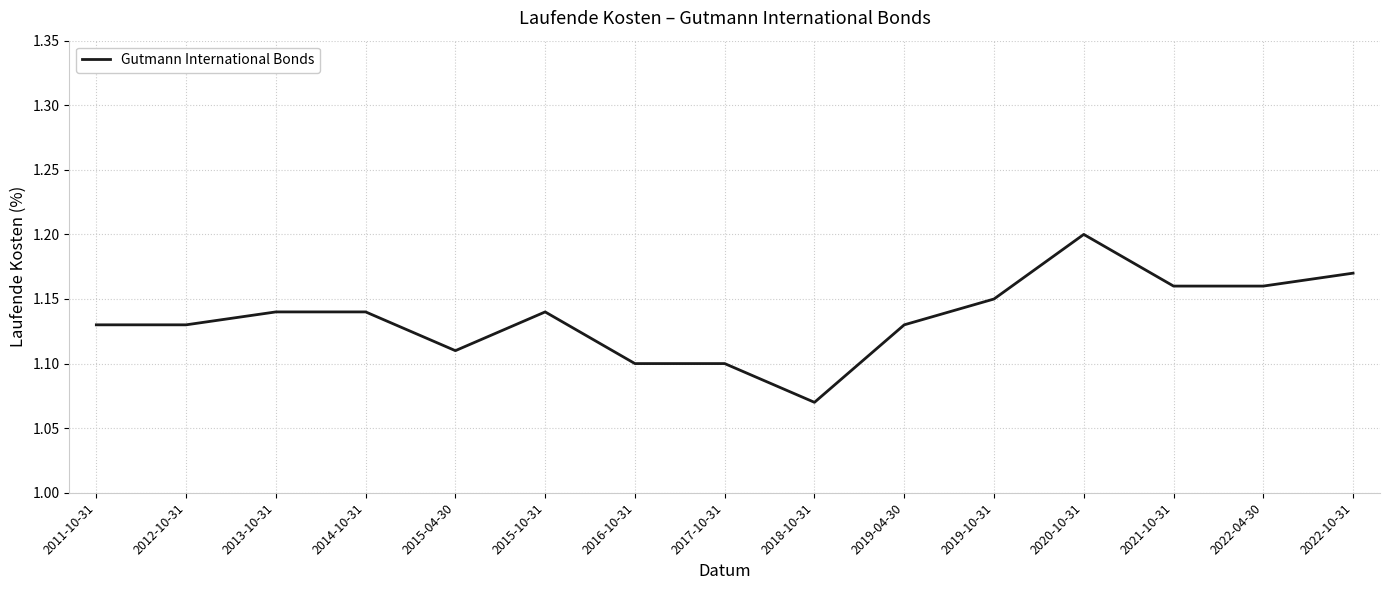

How many series are shown in this chart?

1